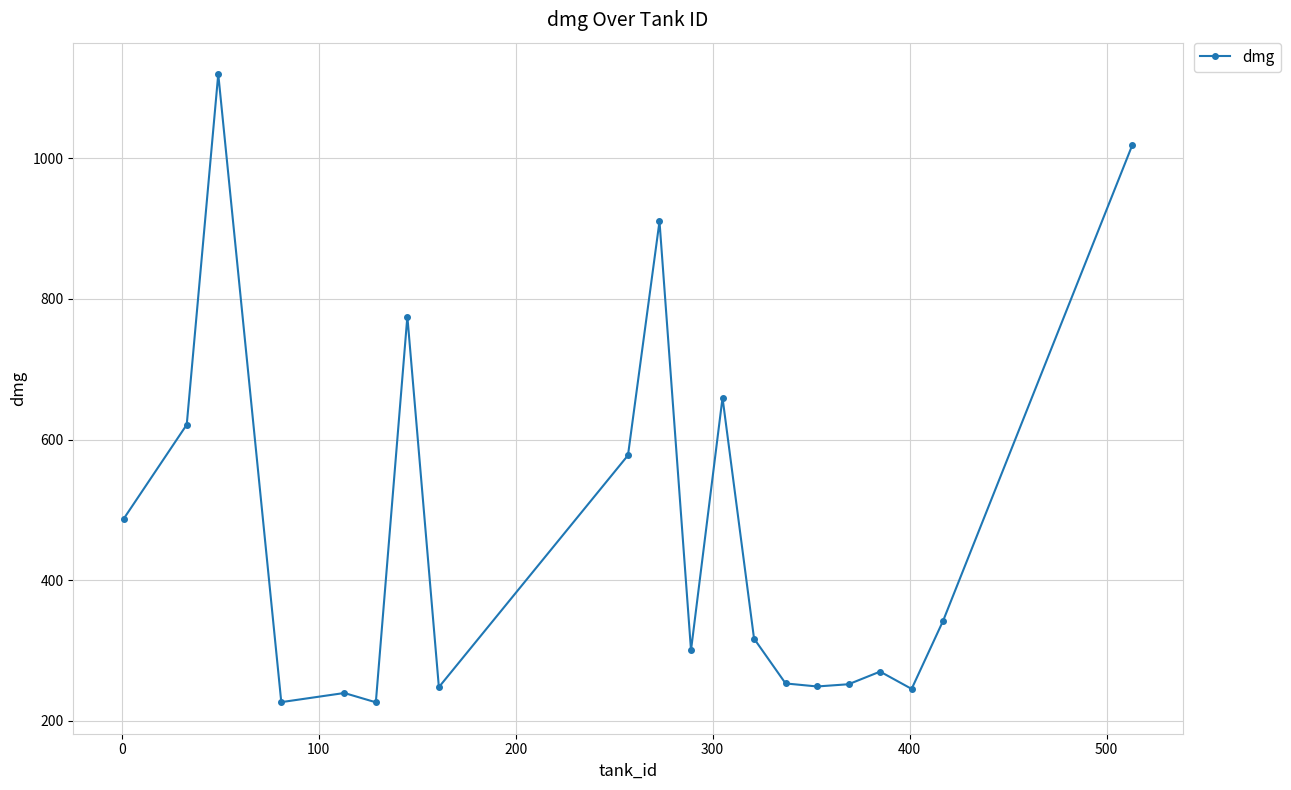

True or false: there are more than 1 points higher than both neighbors.

True